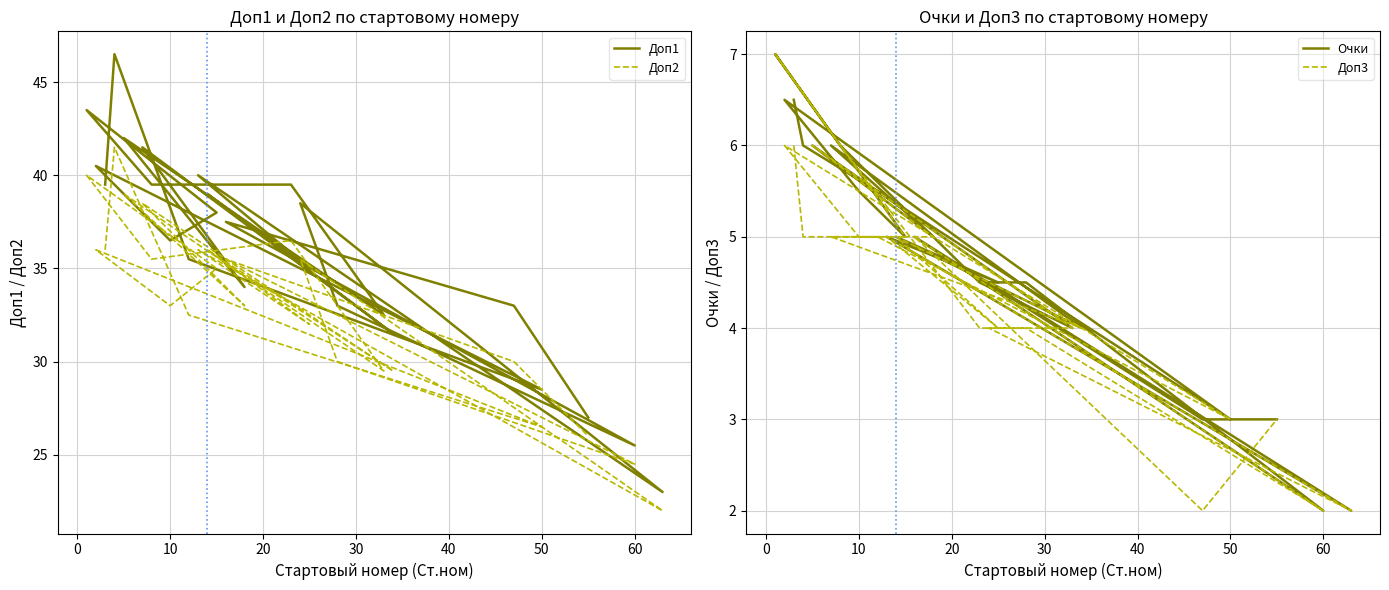

True or false: Доп3 and Доп2 intersect in this chart.

False